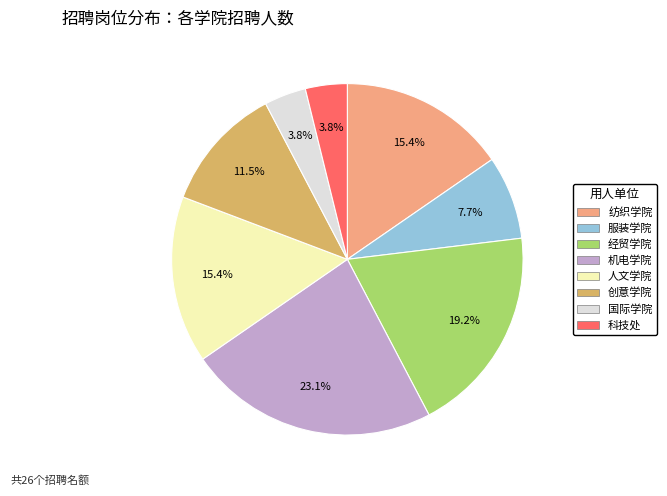

How many slices are in this pie chart?

8